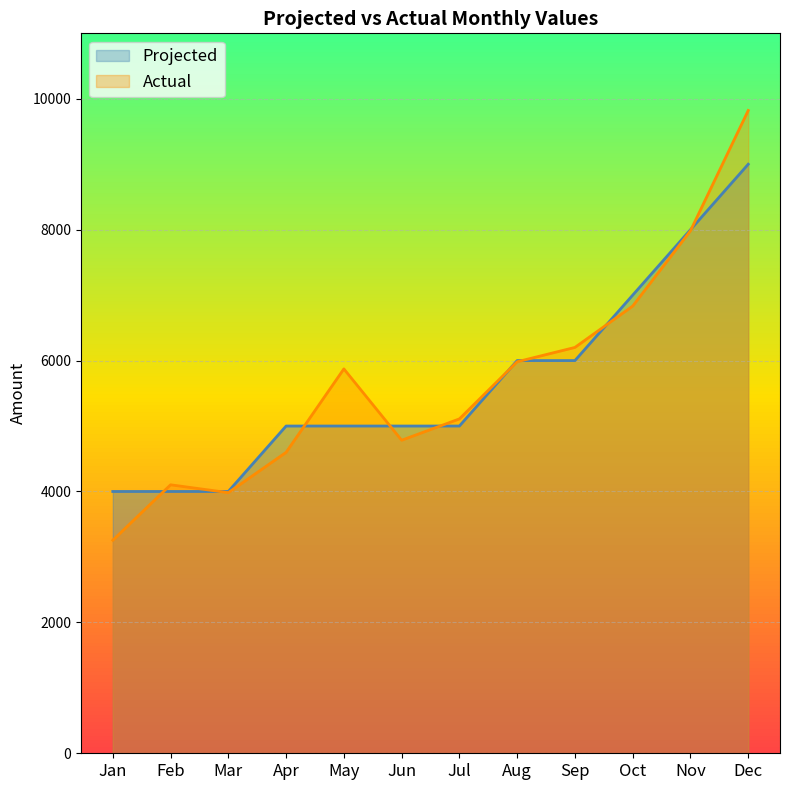

At how many categories does at least one series exceed 3385?

12